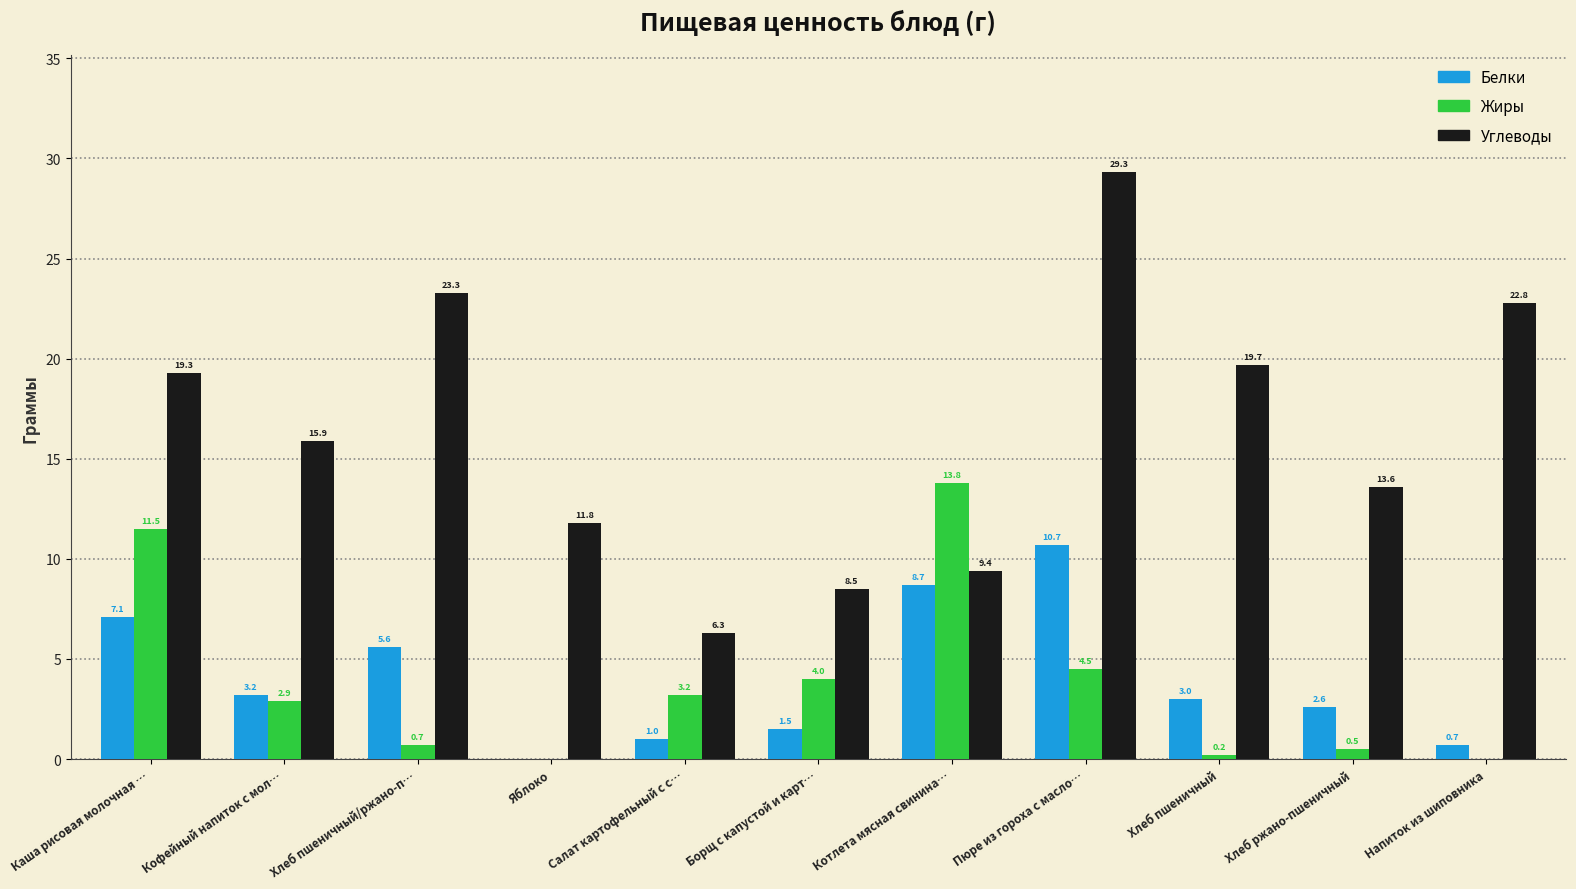

At which category is the sum across all series the highest?

Пюре из гороха с масло…